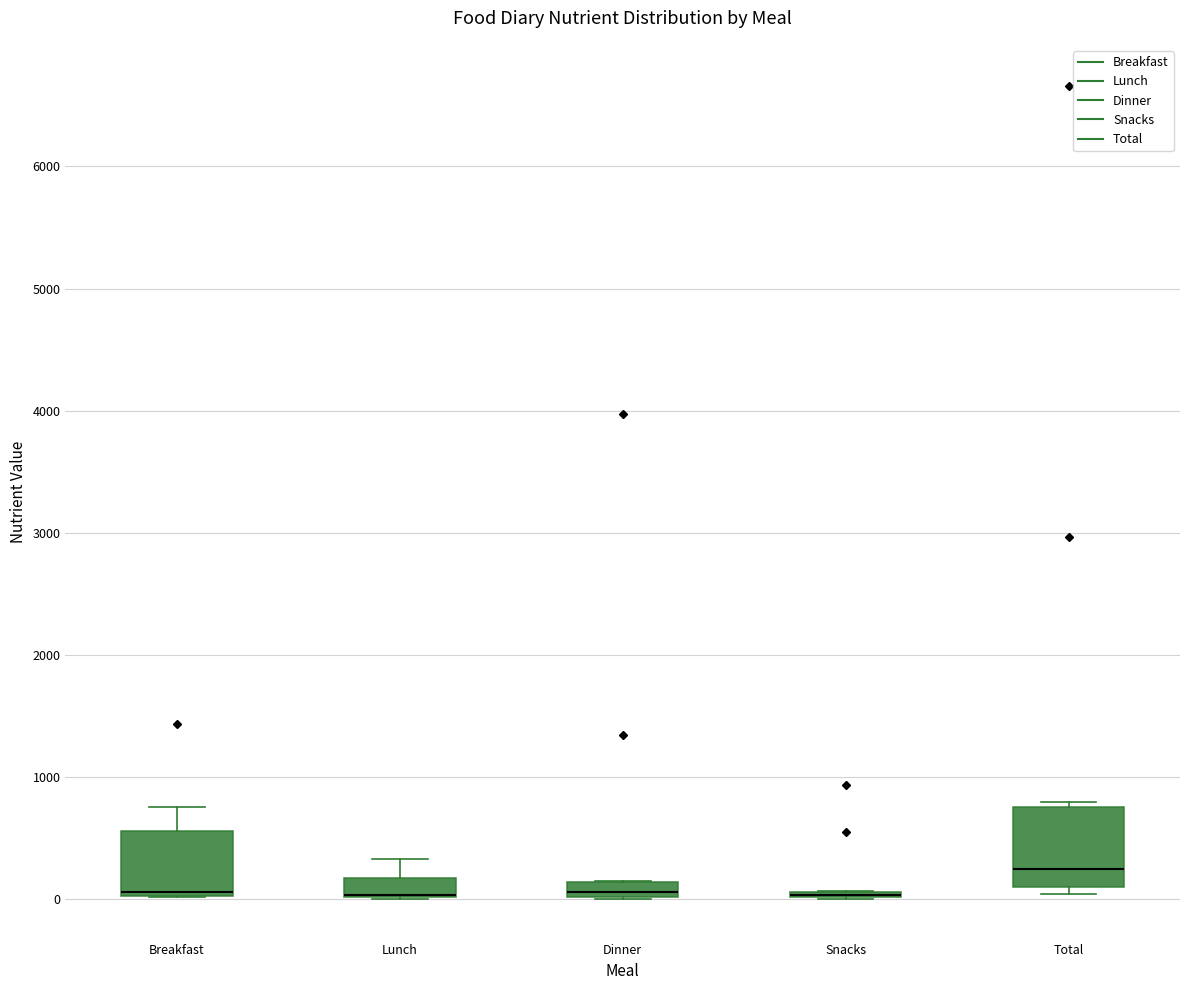

Where is the upper edge of the box for Lunch on the y-axis? The values are not printed on the chart, so give them approximately, as read against the axis.

200